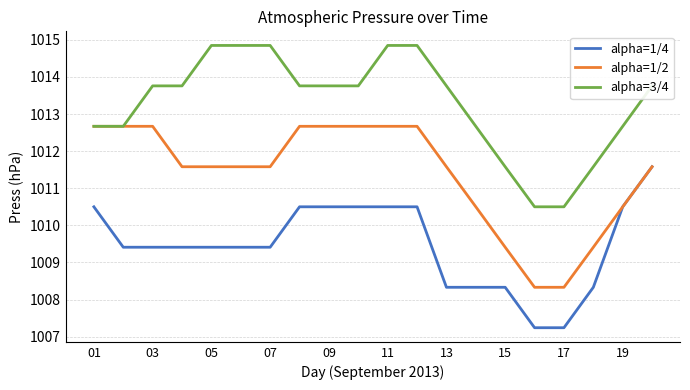

Count the number of data series in this chart.

3